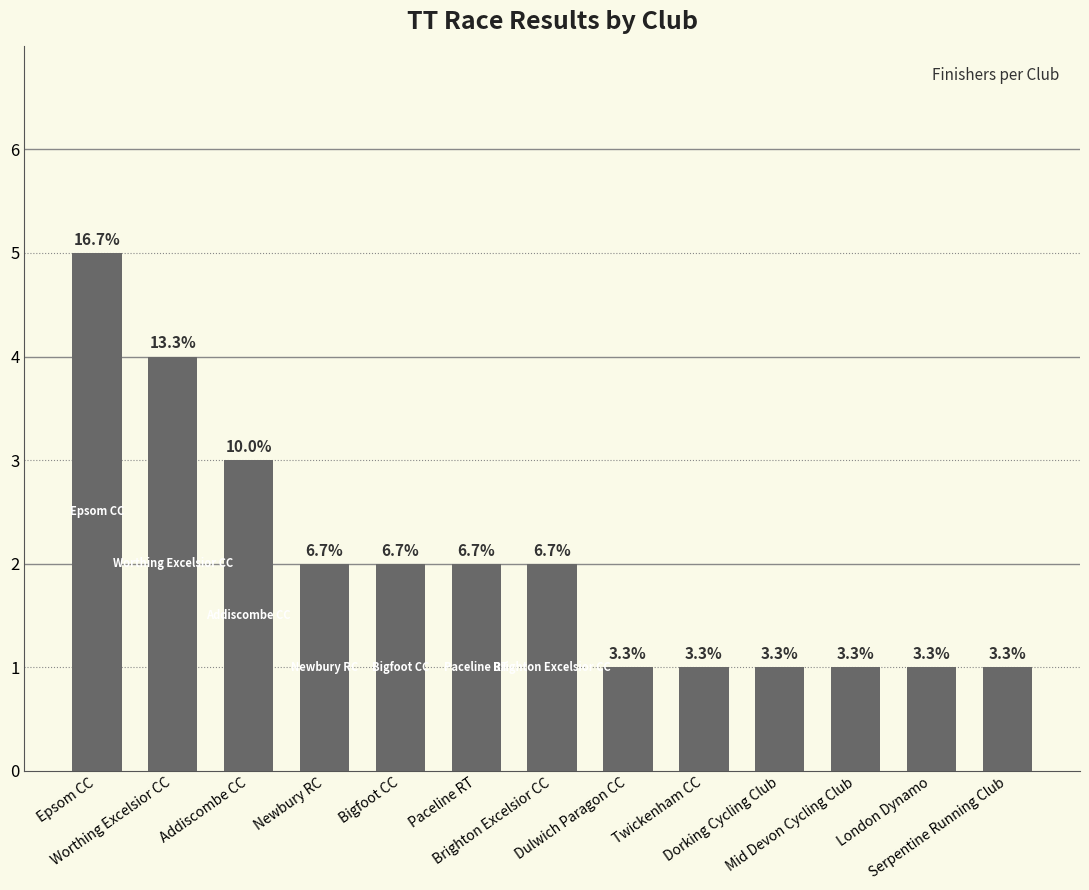

How many bars are there in total?

13